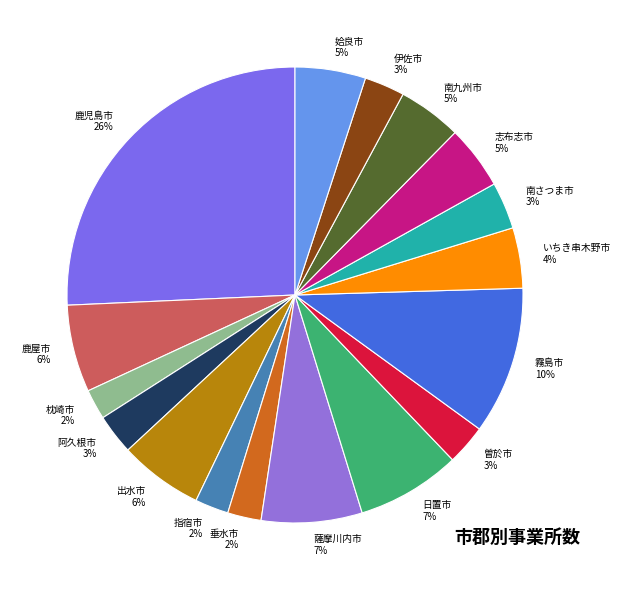

To the nearest percent, what portion does 垂水市 represent?

2%